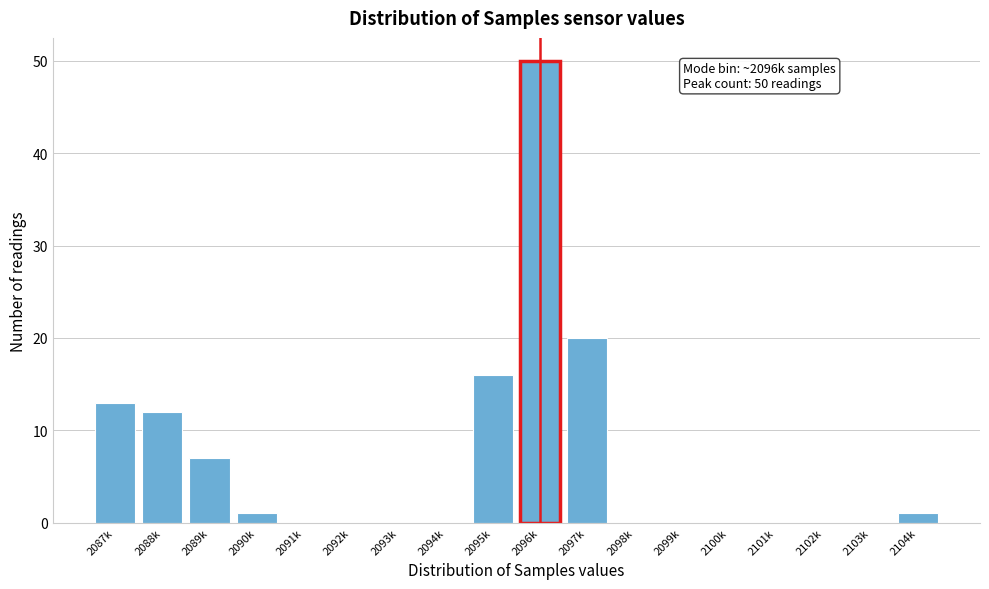

Reading left to right, list all the values displayed in this chart.

2087k=13	2088k=12	2089k=7	2090k=1	2091k=0	2092k=0	2093k=0	2094k=0	2095k=16	2096k=50	2097k=20	2098k=0	2099k=0	2100k=0	2101k=0	2102k=0	2103k=0	2104k=1